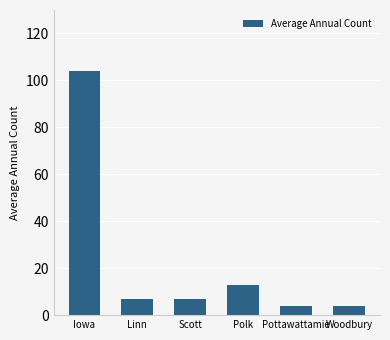

What position from the right is Linn?

5